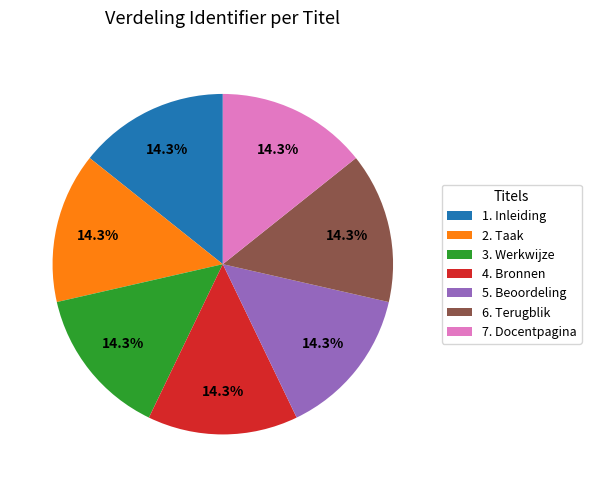

How many slices are in this pie chart?

7